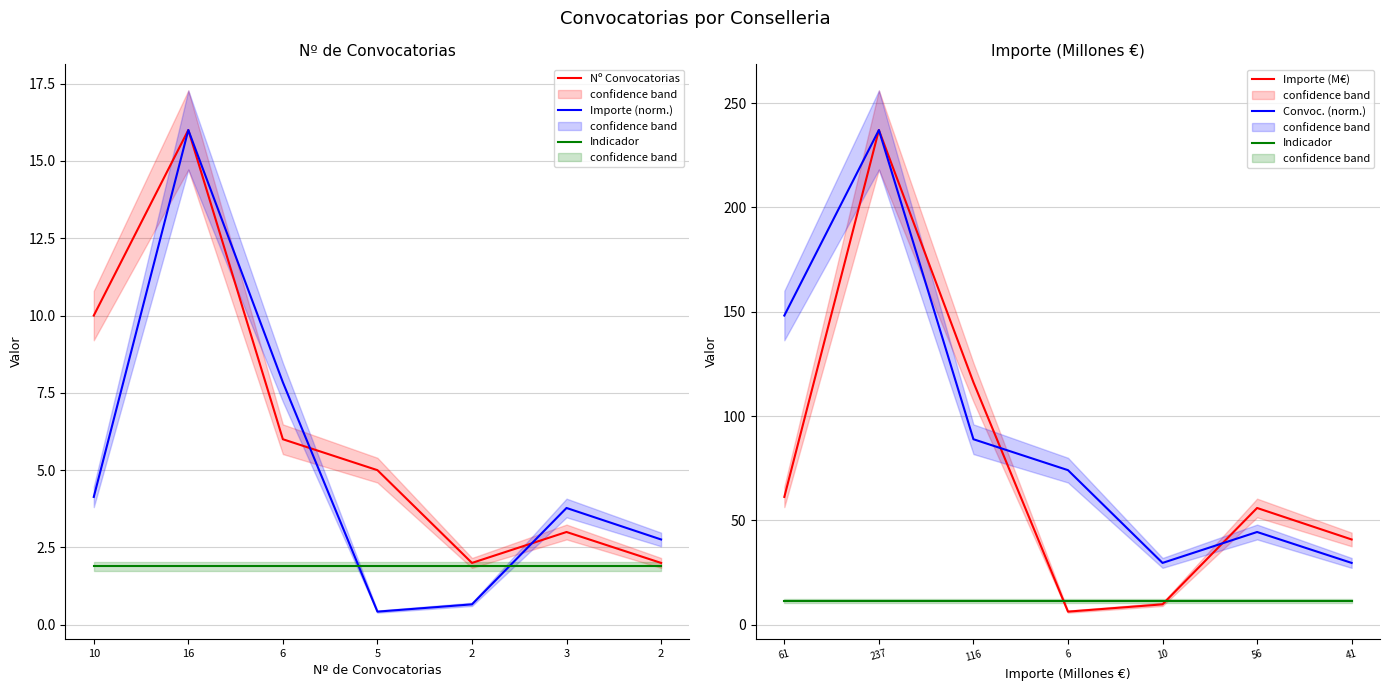

Which series has the largest range (max minus min)?

Importe (M€)